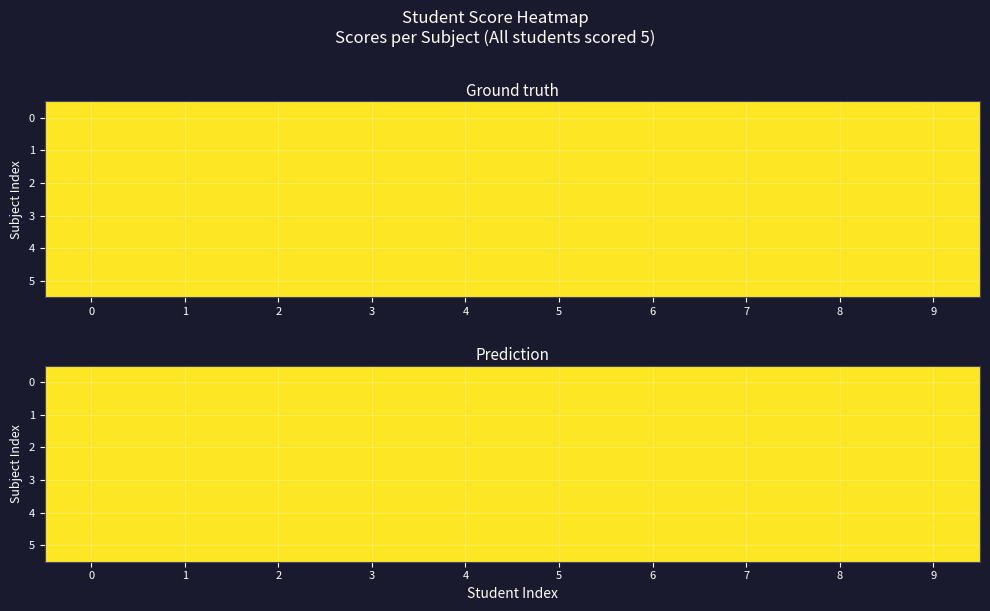

What is the approximate value of 0 at 4?

5.0